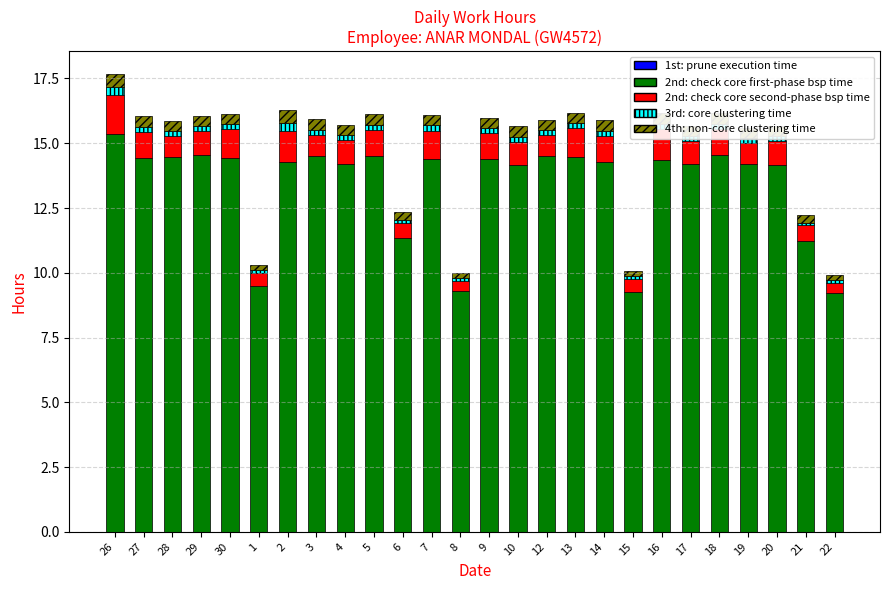

True or false: 2nd: check core first-phase bsp time has a value of 7.3 at 10.

False